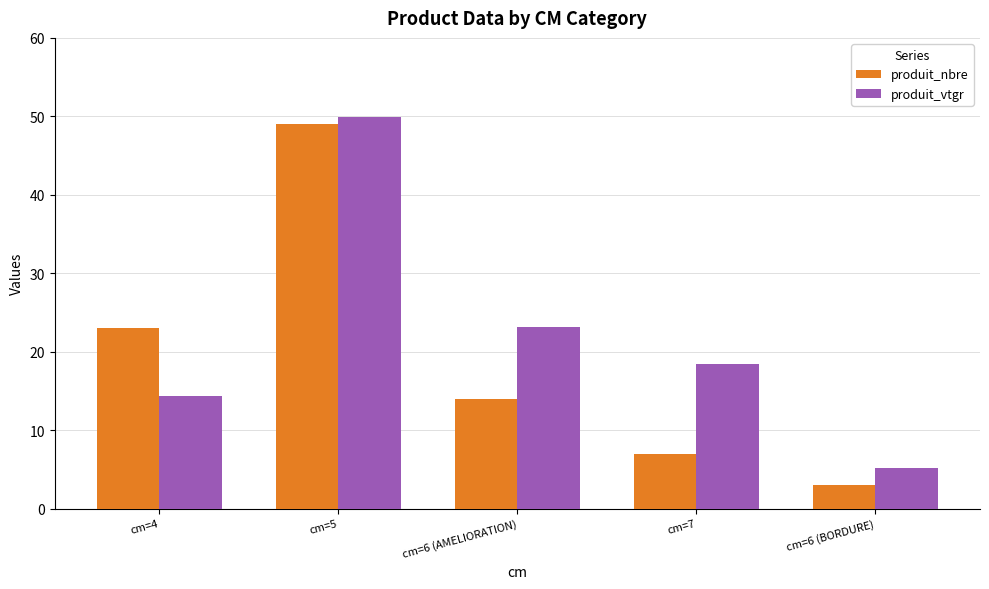

The produit_nbre series shows 23.6 at cm=6 (AMELIORATION). True or false?

False